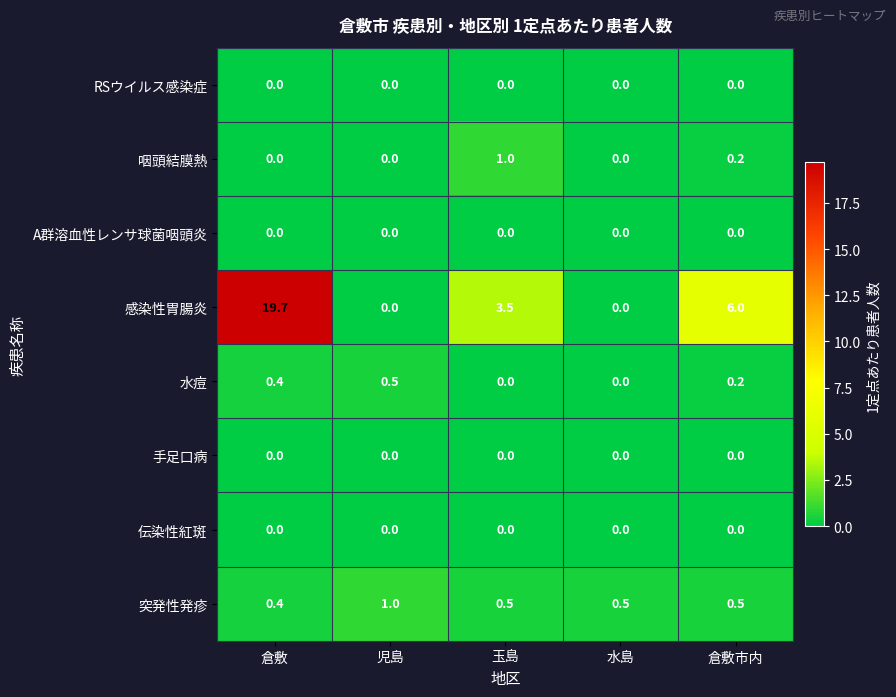

At how many categories does at least one series exceed 10?

1